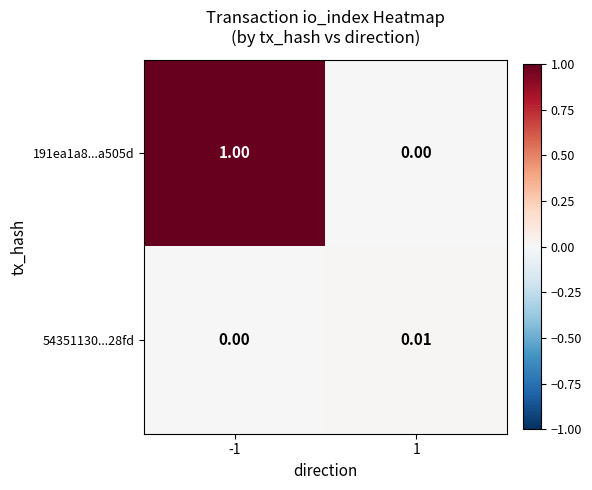

Is the value of 54351130...28fd at 1 greater than the value of 191ea1a8...a505d at -1?

No